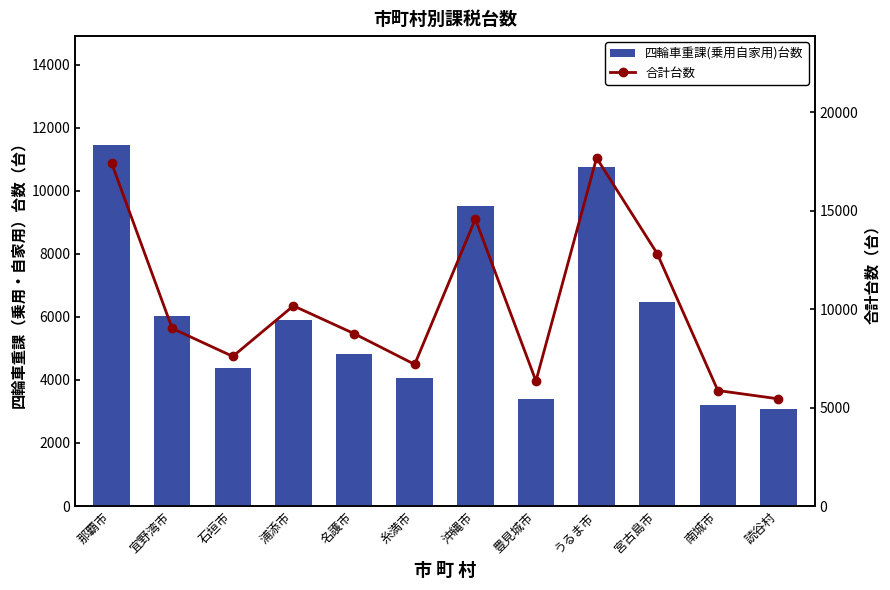

Which series has the largest range (max minus min)?

合計台数